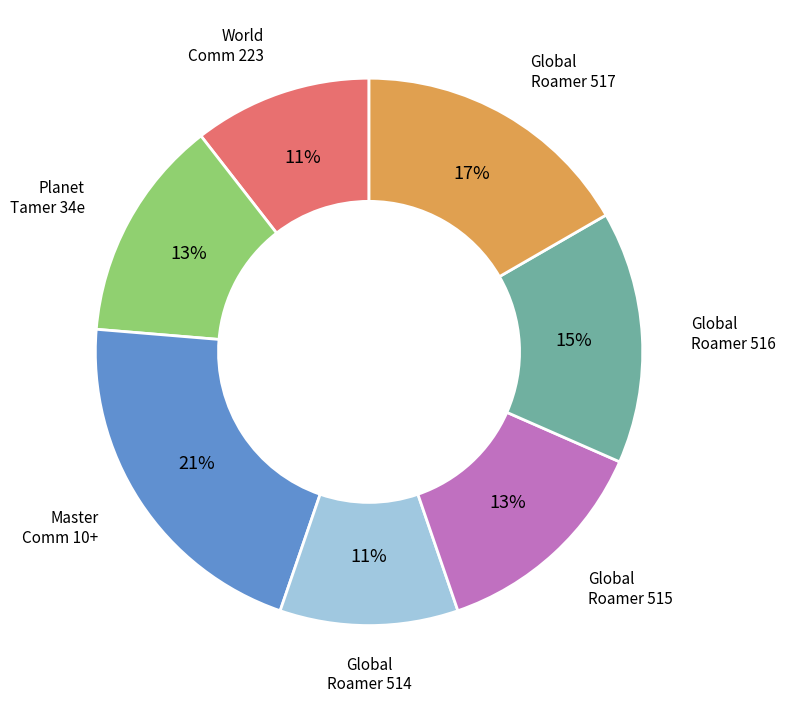

Is there any slice that represents more than half of the pie?

No